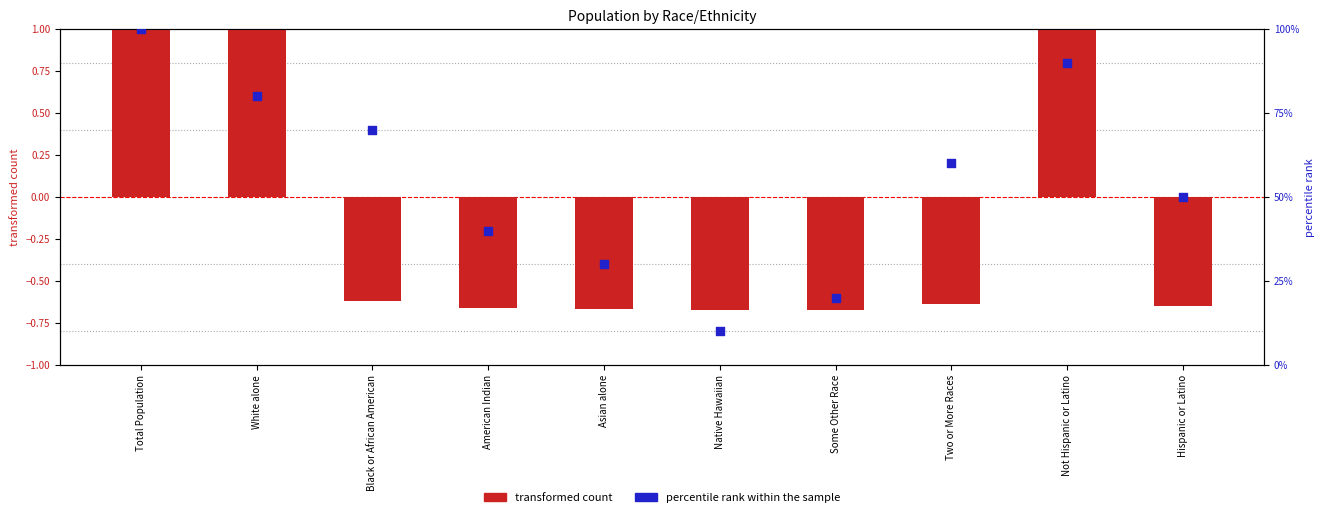

Which series has the largest Y range (max minus min)?

percentile rank within the sample